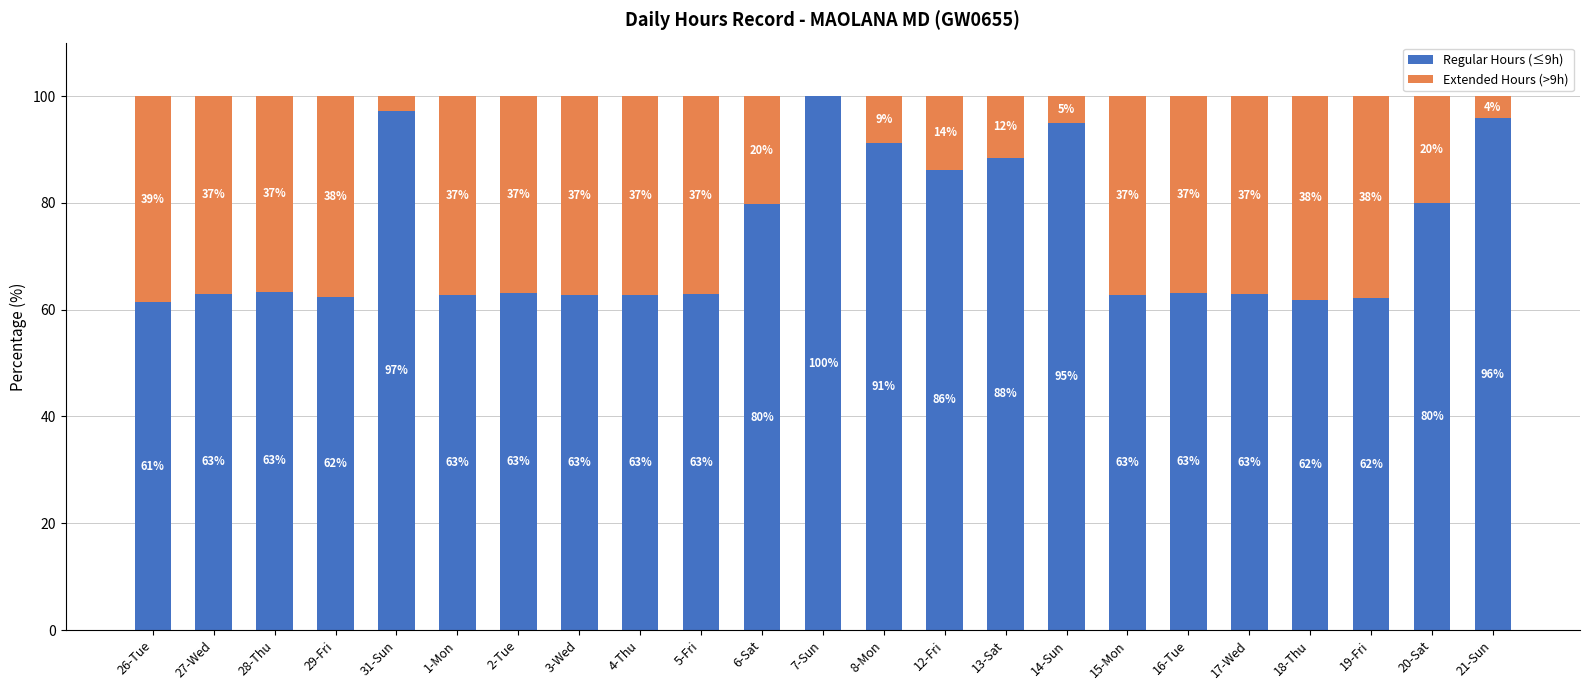

The Regular Hours (≤9h) series shows 86.2 at 12-Fri. True or false?

True